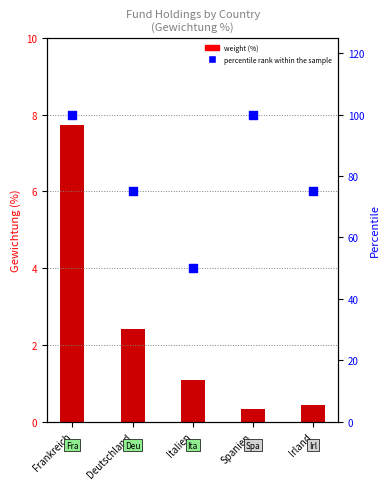

At which category is the sum across all series the highest?

Frankreich